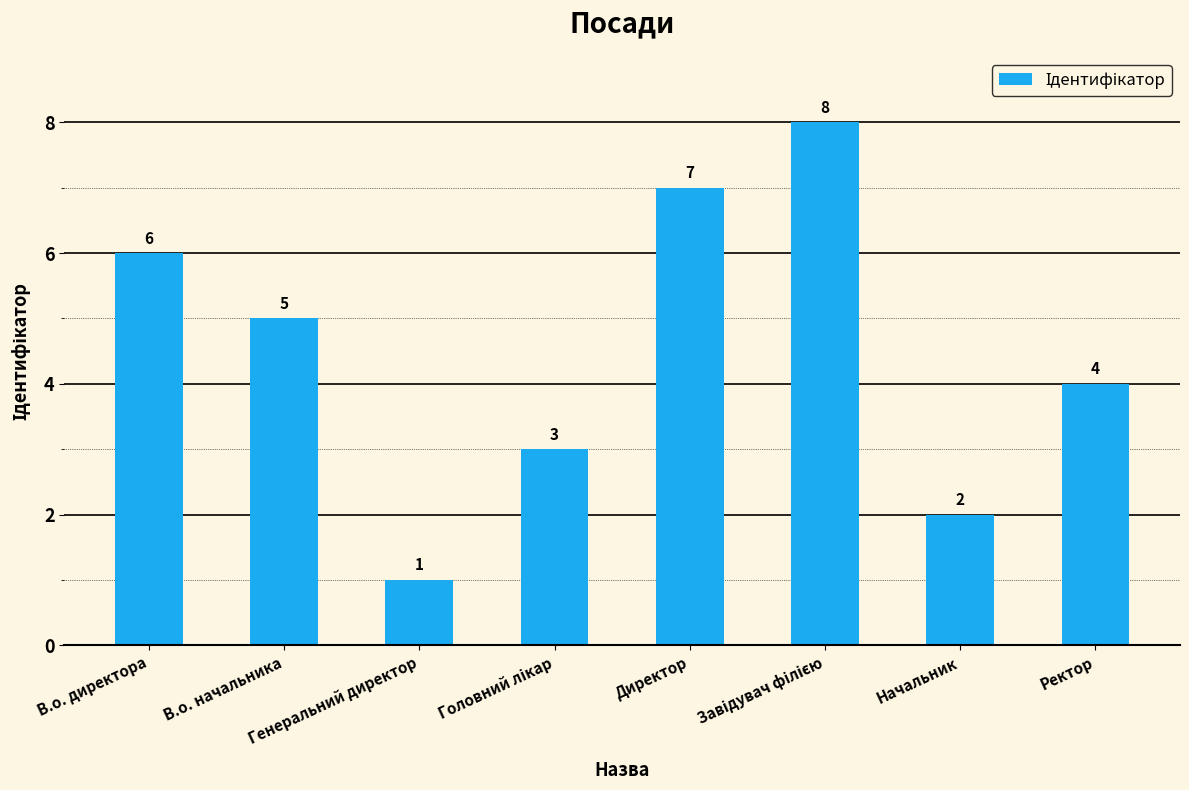

What position from the right is В.о. начальника?

7